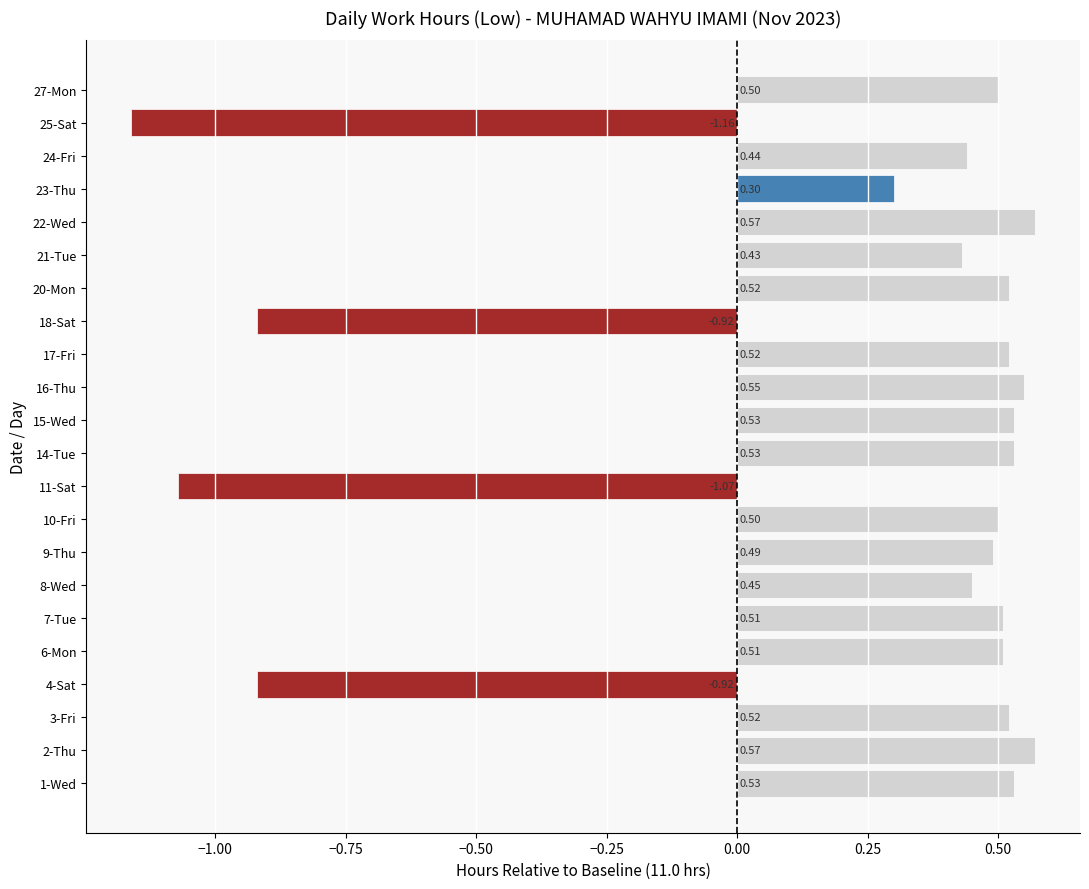

Which has a higher value, 2-Thu or 15-Wed?

2-Thu